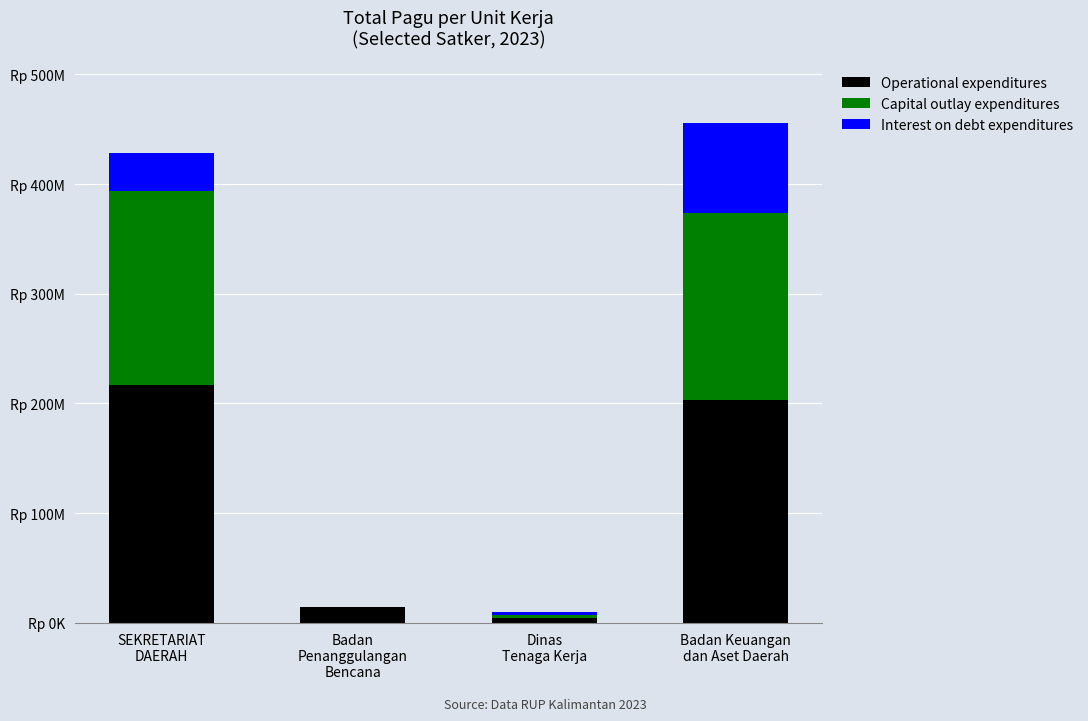

What is the difference between the second highest and minimum values in the Interest on debt expenditures series?

34750000